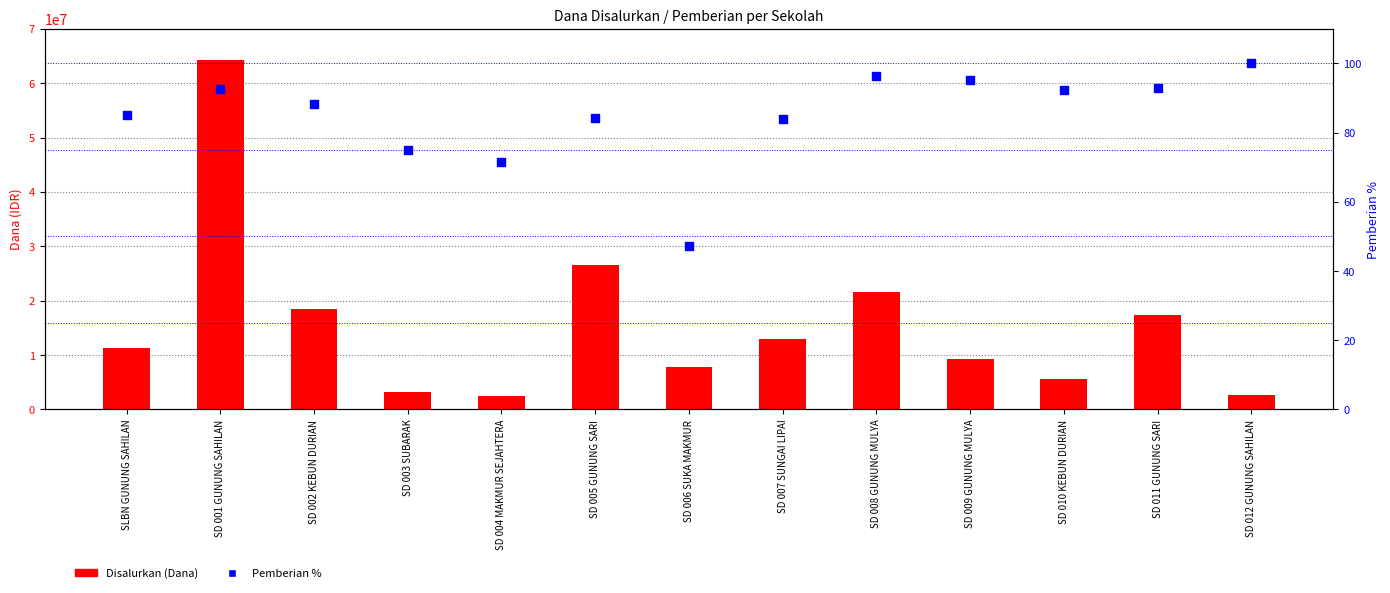

Which series has the widest spread of Y values?

Disalurkan (Dana)